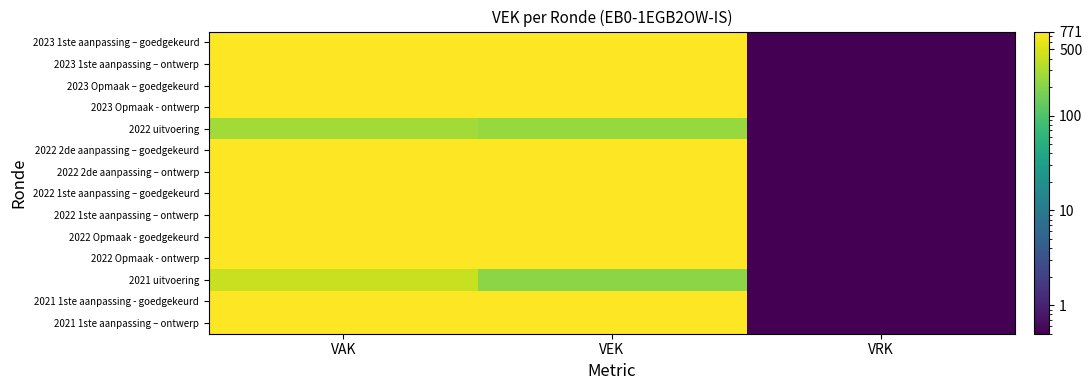

Reading left to right, list all the values displayed in this chart.

2023 1ste aanpassing – goedgekeurd: VAK=771.0	VEK=771.0	VRK=0.5
2023 1ste aanpassing – ontwerp: VAK=771.0	VEK=771.0	VRK=0.5
2023 Opmaak – goedgekeurd: VAK=771.0	VEK=771.0	VRK=0.5
2023 Opmaak - ontwerp: VAK=771.0	VEK=771.0	VRK=0.5
2022 uitvoering: VAK=279.0	VEK=245.0	VRK=0.5
2022 2de aanpassing – goedgekeurd: VAK=771.0	VEK=771.0	VRK=0.5
2022 2de aanpassing – ontwerp: VAK=771.0	VEK=771.0	VRK=0.5
2022 1ste aanpassing – goedgekeurd: VAK=771.0	VEK=771.0	VRK=0.5
2022 1ste aanpassing – ontwerp: VAK=771.0	VEK=771.0	VRK=0.5
2022 Opmaak - goedgekeurd: VAK=771.0	VEK=771.0	VRK=0.5
2022 Opmaak - ontwerp: VAK=771.0	VEK=771.0	VRK=0.5
2021 uitvoering: VAK=415.0	VEK=218.0	VRK=0.5
2021 1ste aanpassing - goedgekeurd: VAK=771.0	VEK=771.0	VRK=0.5
2021 1ste aanpassing – ontwerp: VAK=771.0	VEK=771.0	VRK=0.5